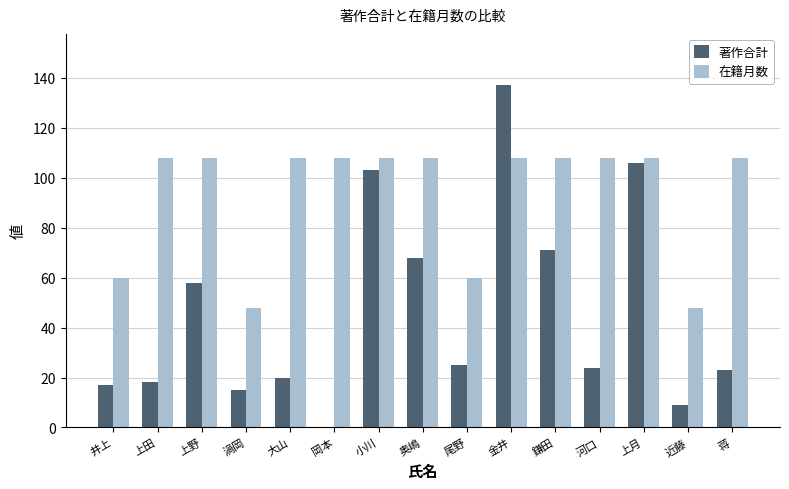

How many distinct data groups are displayed?

2